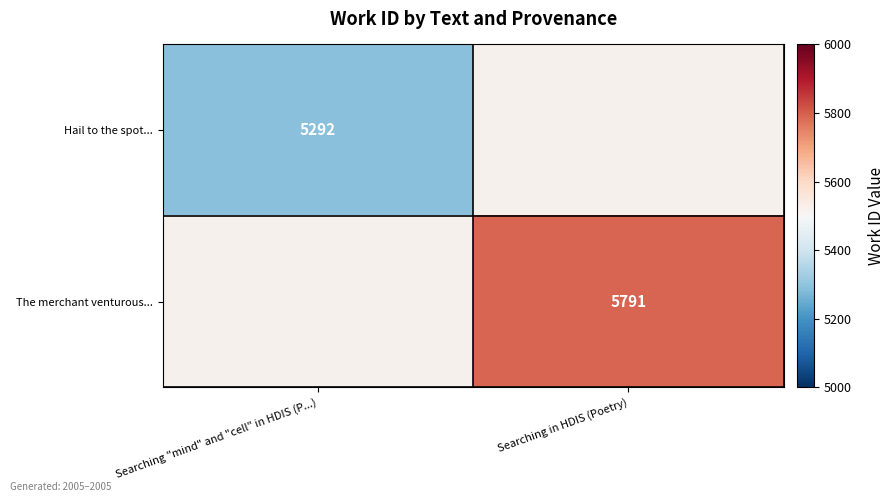

Is it true that The merchant venturous... equals 5791 at Searching in HDIS (Poetry)?

True